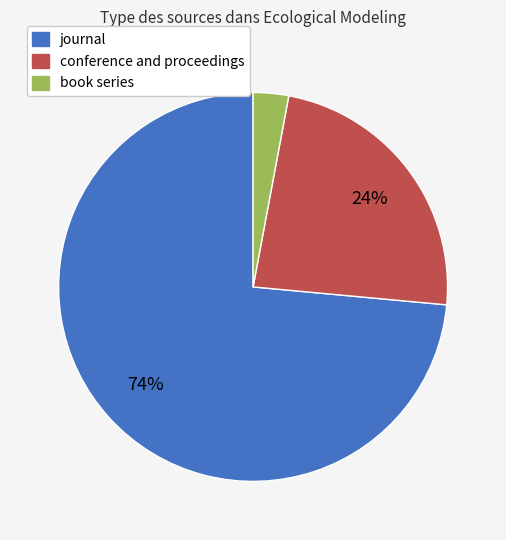

True or false: book series accounts for 3% of the total.

True